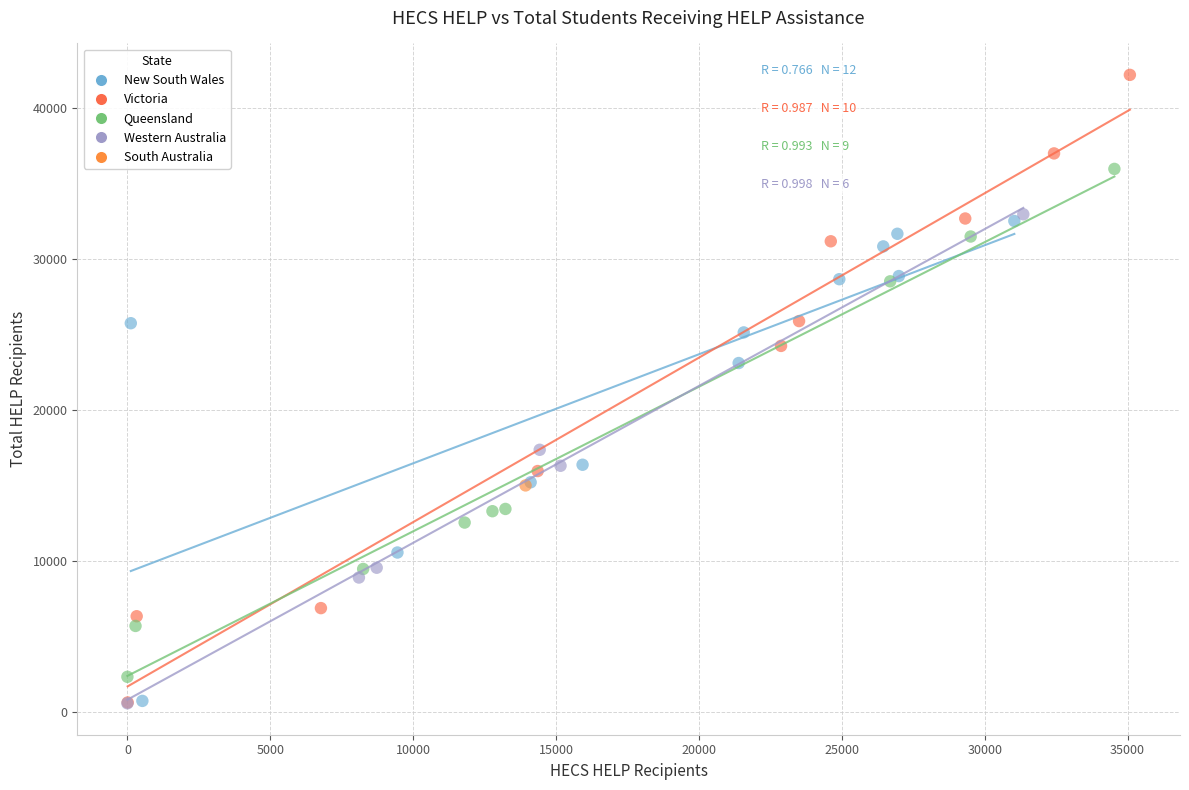

What are all the series names shown in the legend?

New South Wales, Victoria, Queensland, Western Australia, South Australia